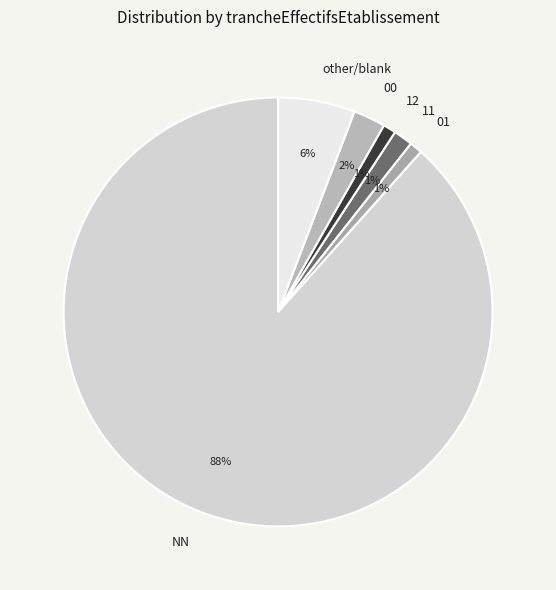

Combined, do 12 and 01 account for over 50%?

No